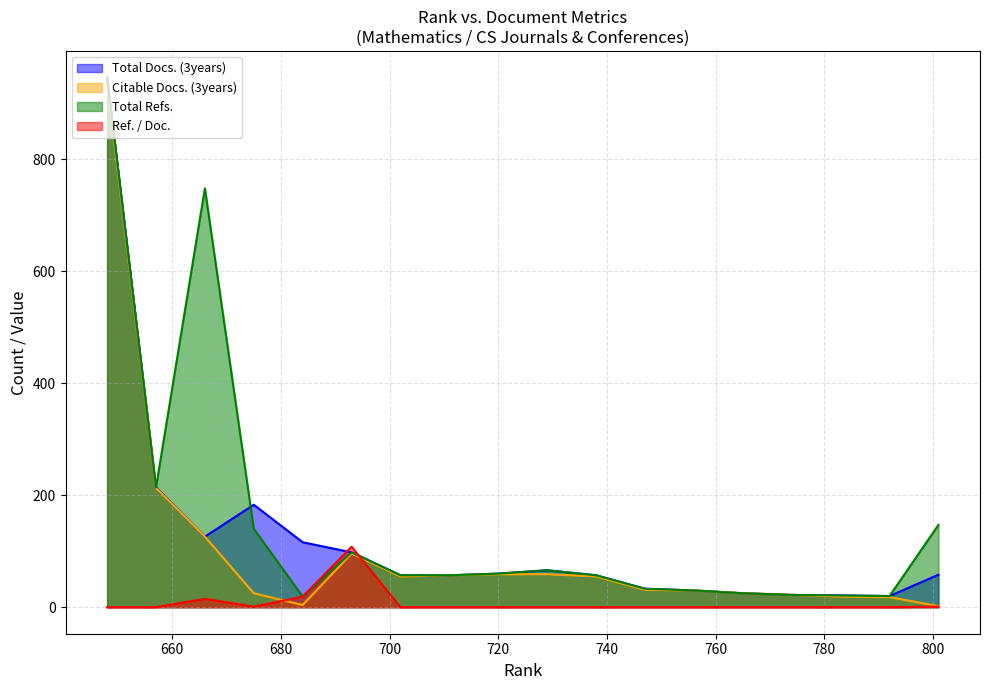

Does the chart have visible grid lines?

Yes